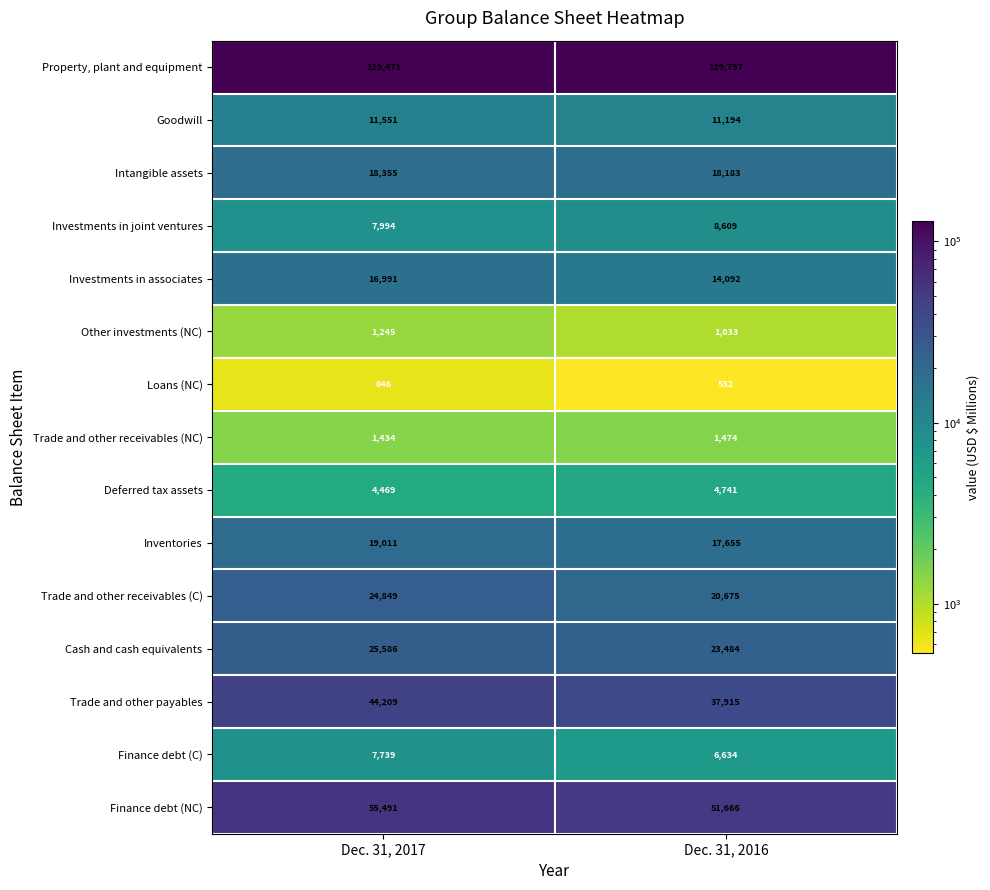

What value does the Property, plant and equipment series have at Dec. 31, 2016?

129757